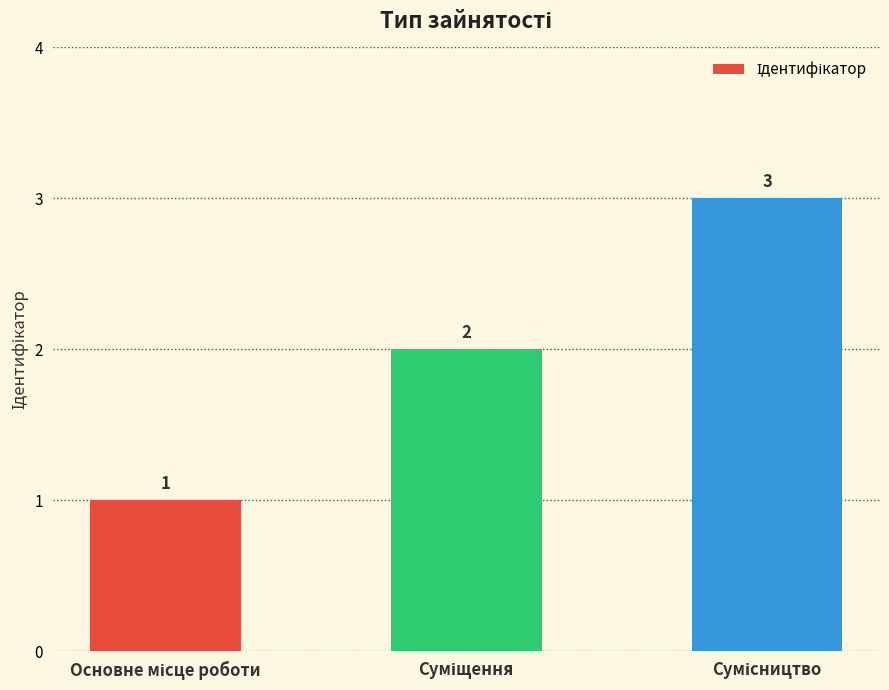

How many series are shown in this chart?

1